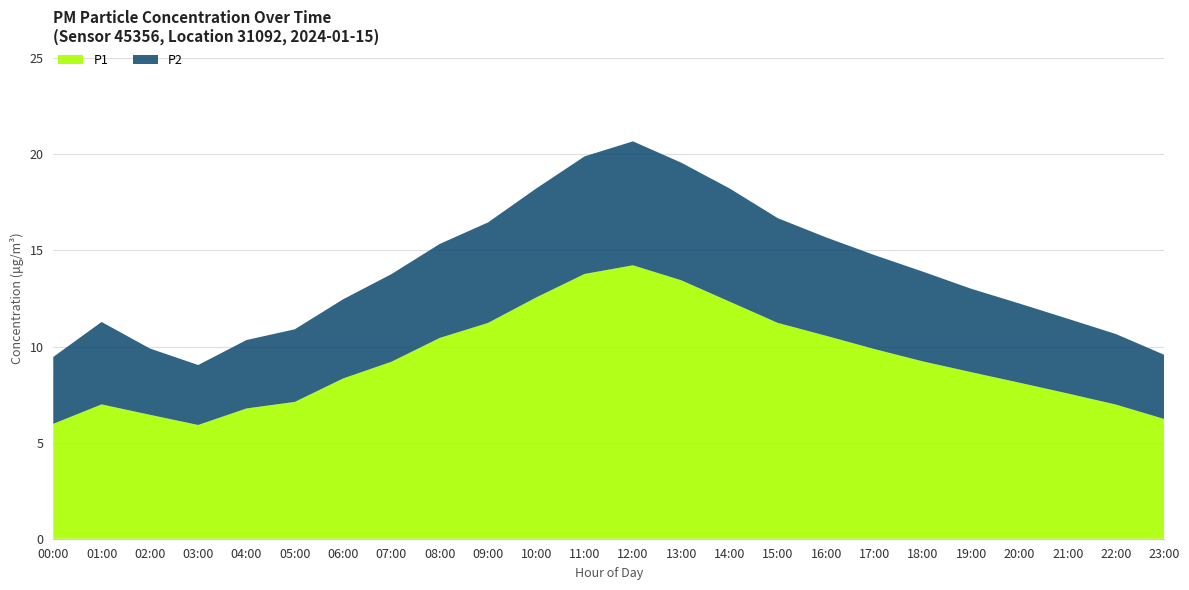

Reading right to left, what are all the values shown in this chart?

P1: 6.2	7.0	7.6	8.1	8.7	9.2	9.9	10.6	11.2	12.3	13.4	14.2	13.8	12.6	11.2	10.4	9.2	8.3	7.1	6.8	5.9	6.5	7.2	5.9
P2: 3.3	3.7	3.9	4.1	4.3	4.7	4.9	5.1	5.5	5.9	6.1	6.5	6.1	5.7	5.2	4.9	4.6	4.1	3.8	3.6	3.1	3.5	3.9	3.2